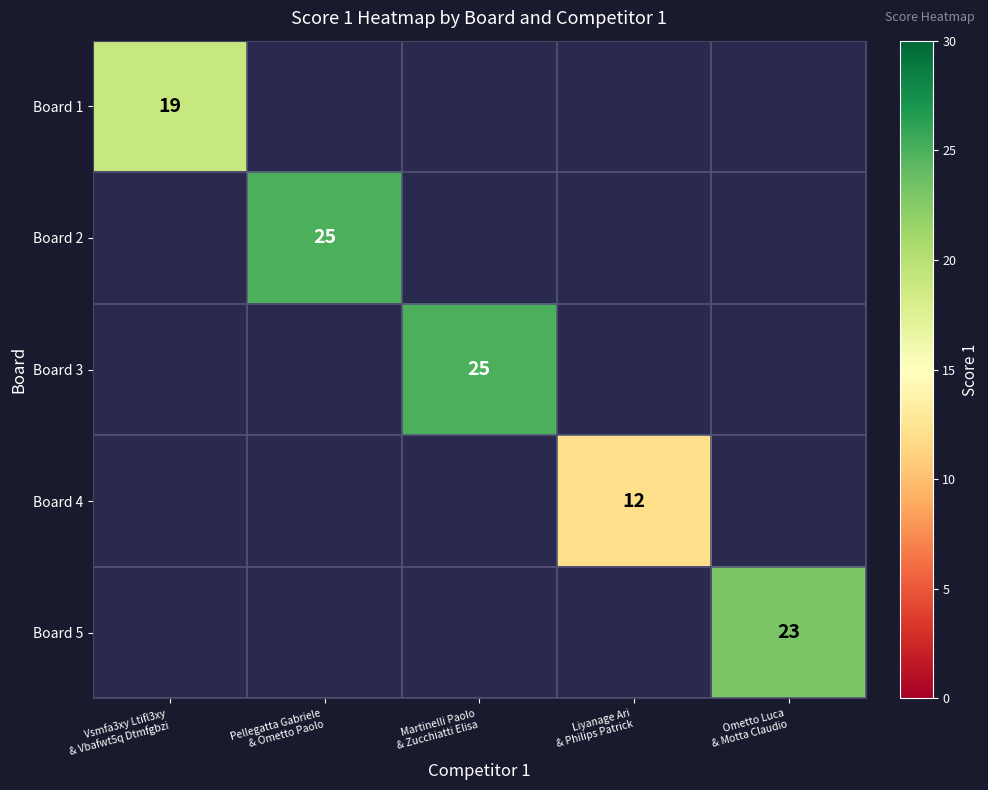

The Board 2 series shows 11.6 at Pellegatta Gabriele & Ometto Paolo. True or false?

False